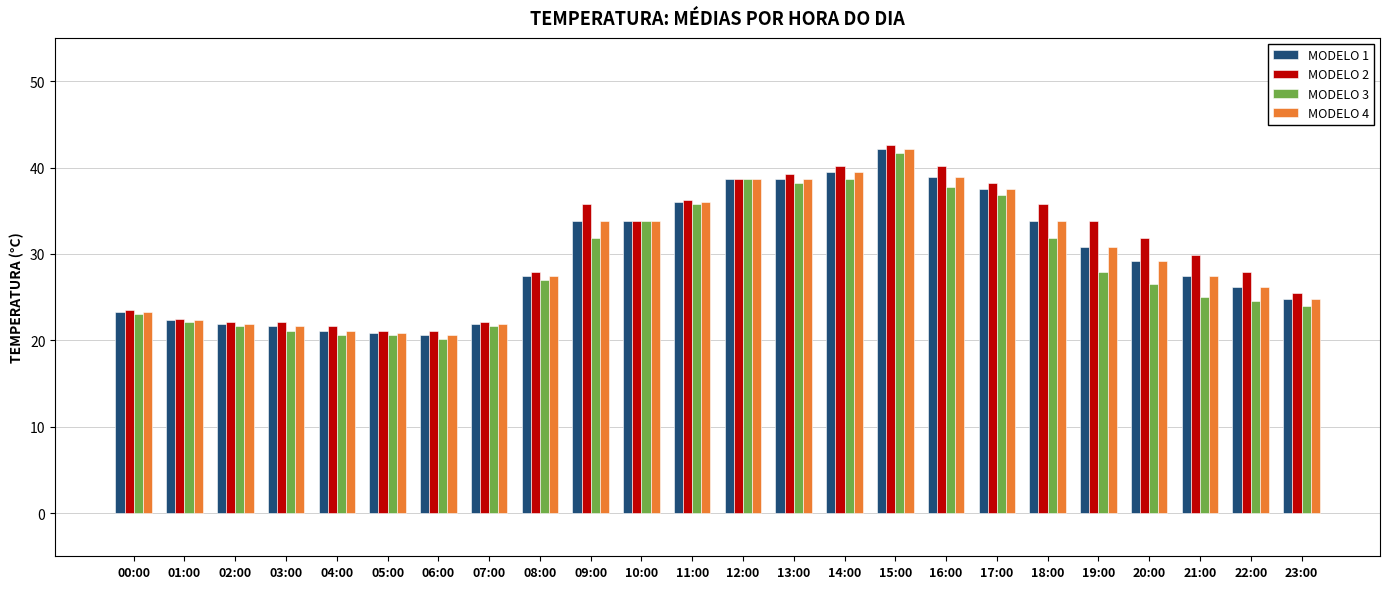

How many values in the MODELO 4 series are below 29?

12